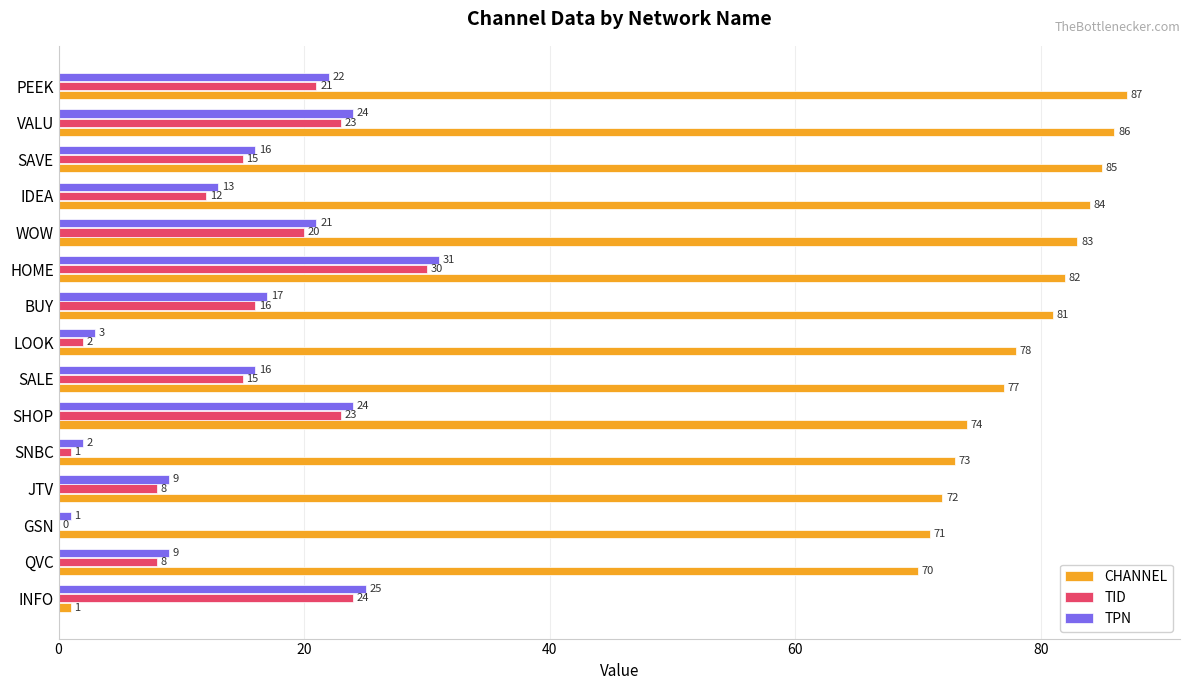

What is the sum of all TPN values?

233